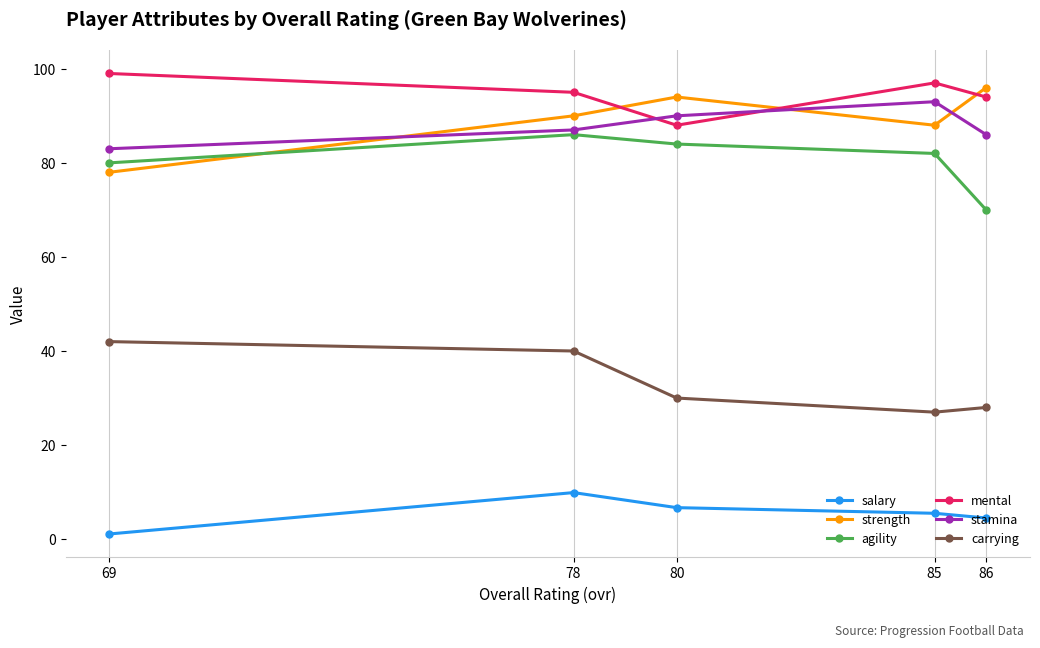

At which label is stamina closest to 88?

78